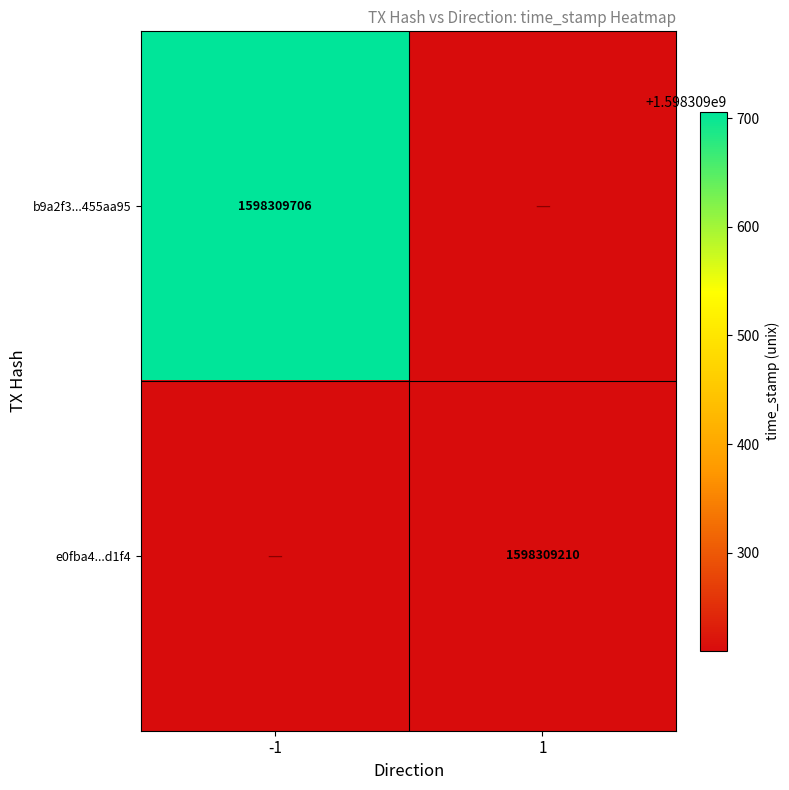

Rank the series at 1 from lowest to highest value.

e0fba4f3d4525bfd1385ac54d1f6052ea33d1f4, b9a2f3545f5a0c2c53cf4ab8fc9dd701455aa95